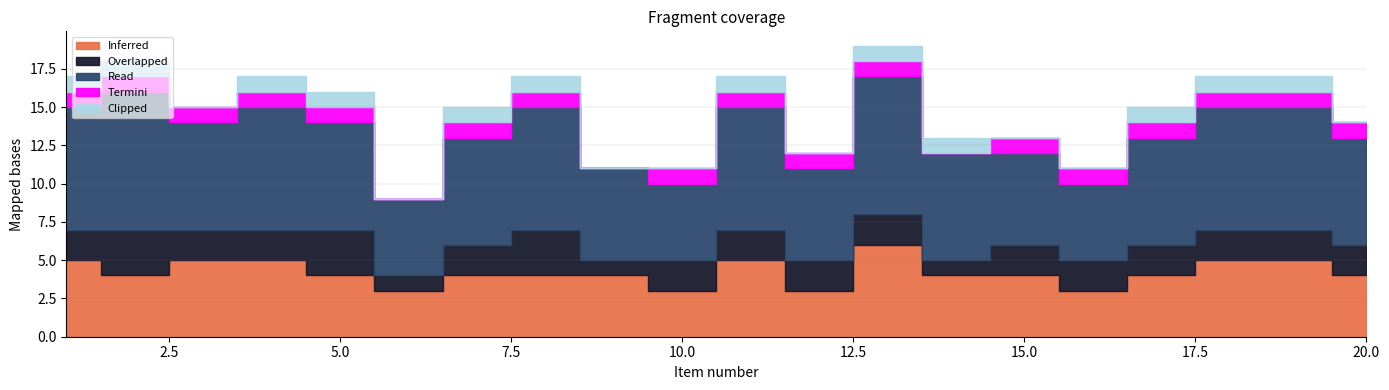

At which category does the chart reach its minimum across all series?

6